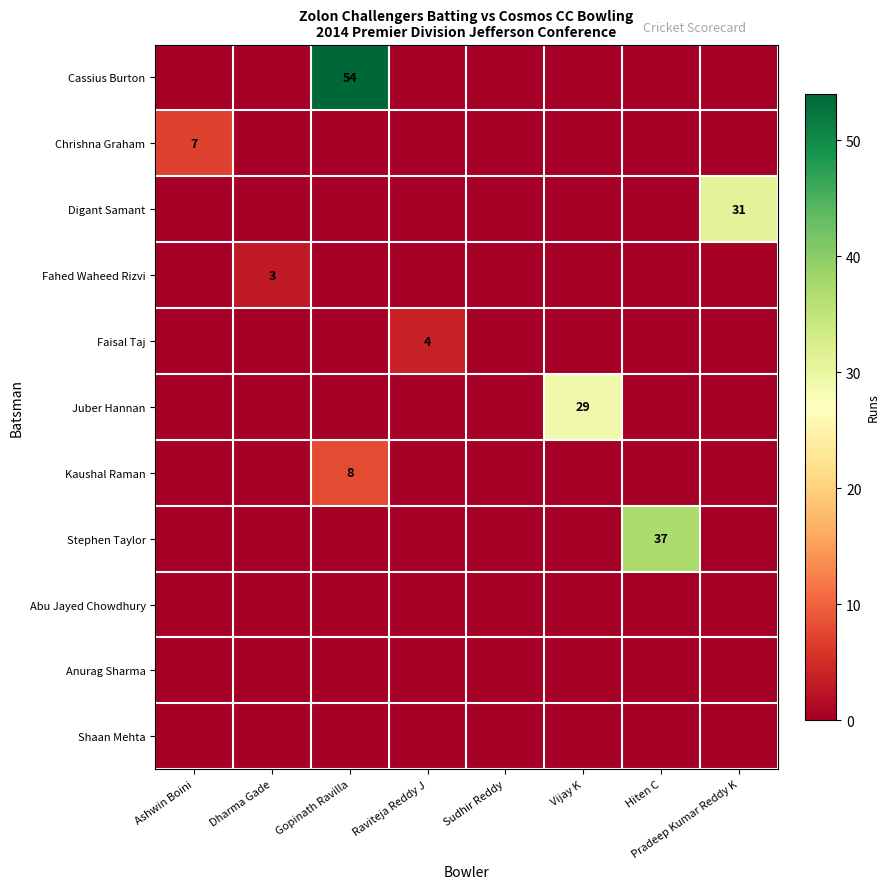

The value of Cassius Burton at Gopinath Ravilla is 54. True or false?

True